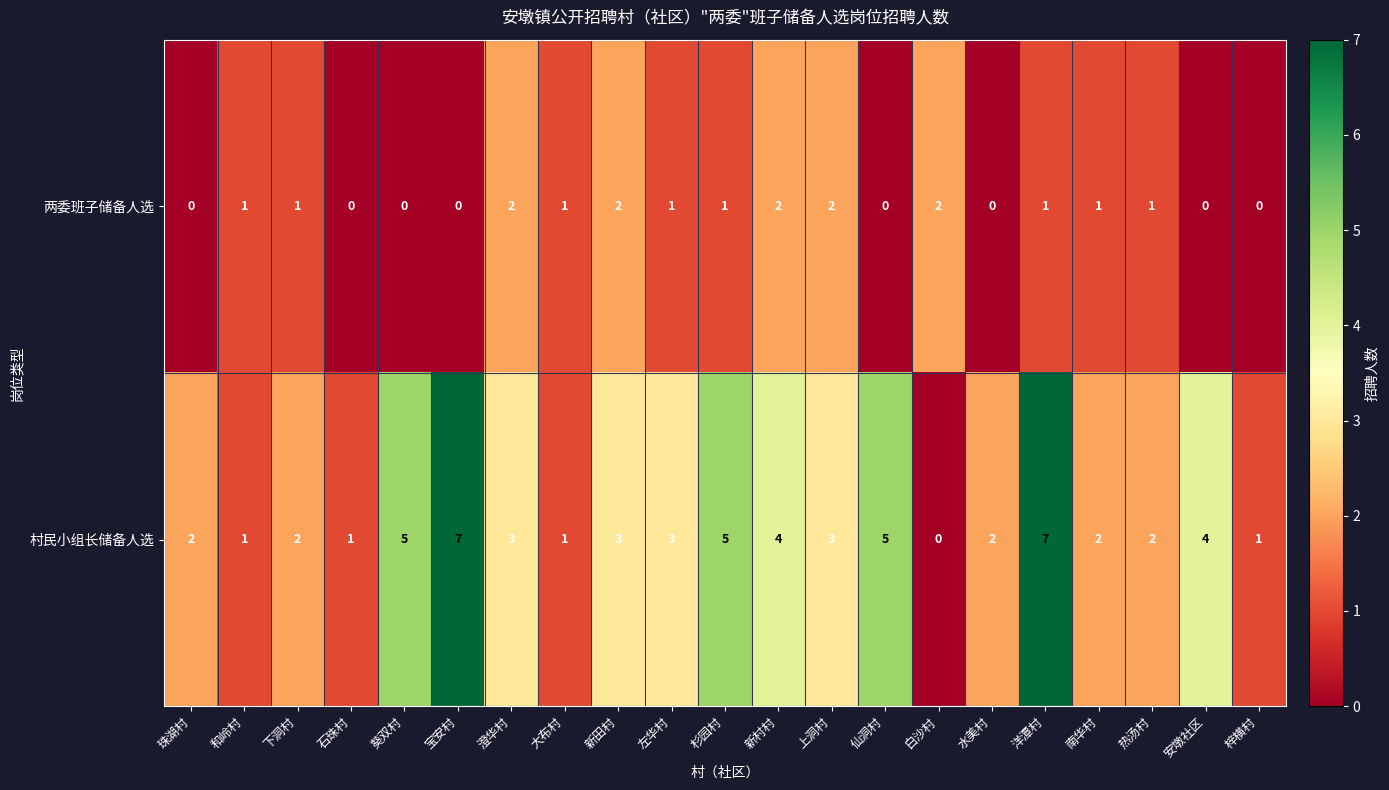

Rank the series by their average value, from lowest to highest.

两委班子储备人选, 村民小组长储备人选